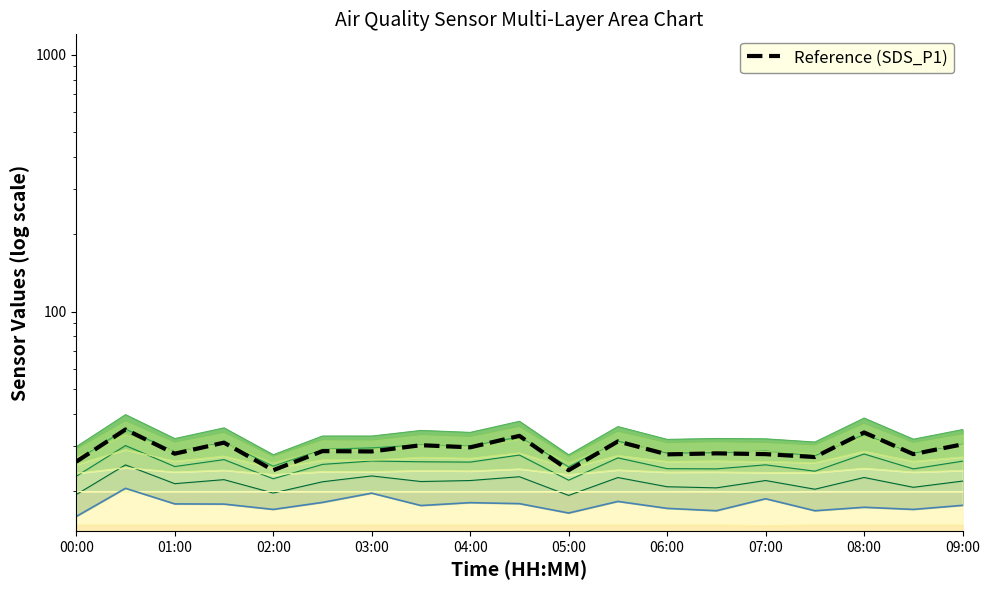

What is the sum of the Reference (SDS_P1 trend) values at 04:00 and 01:00?

58.9